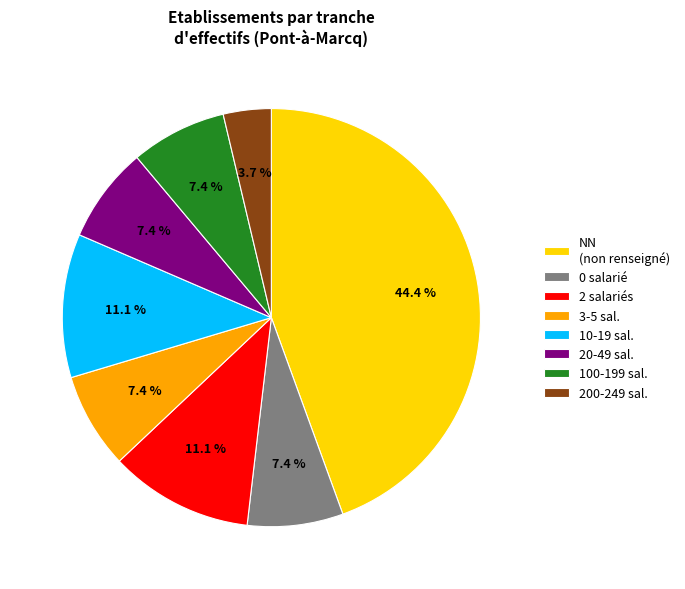

What is the ratio of the value at 100-199 sal. to the value at 10-19 sal.?

0.7